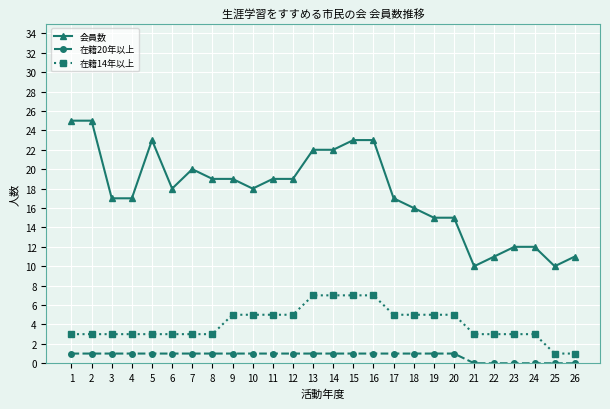

Reading left to right, what are all the values shown in this chart?

会員数: 25	25	17	17	23	18	20	19	19	18	19	19	22	22	23	23	17	16	15	15	10	11	12	12	10	11
在籍20年以上: 1	1	1	1	1	1	1	1	1	1	1	1	1	1	1	1	1	1	1	1	0	0	0	0	0	0
在籍14年以上: 3	3	3	3	3	3	3	3	5	5	5	5	7	7	7	7	5	5	5	5	3	3	3	3	1	1